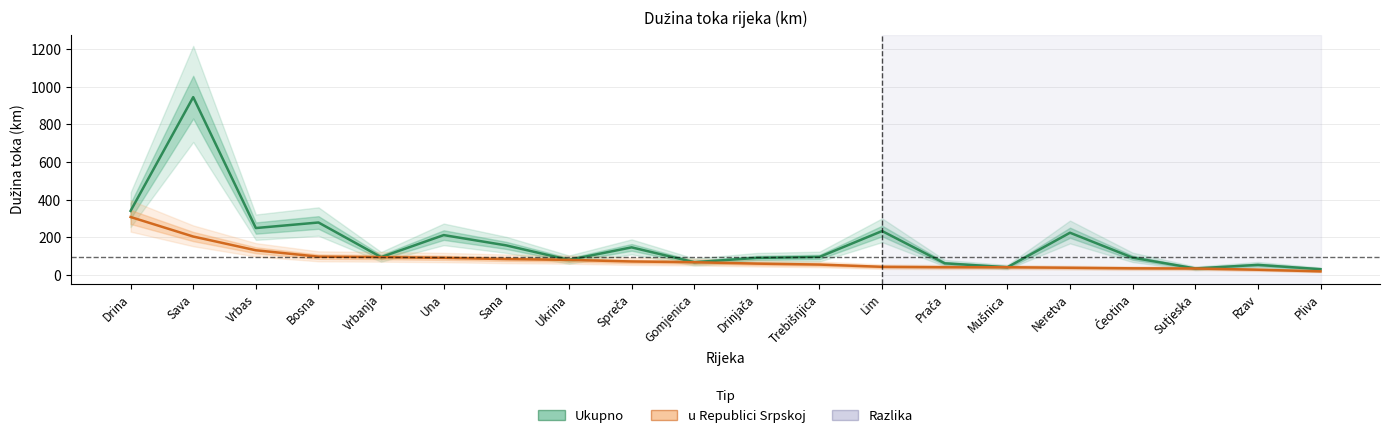

What is the value of the Ukupno point at the 8th from the left?

80.9